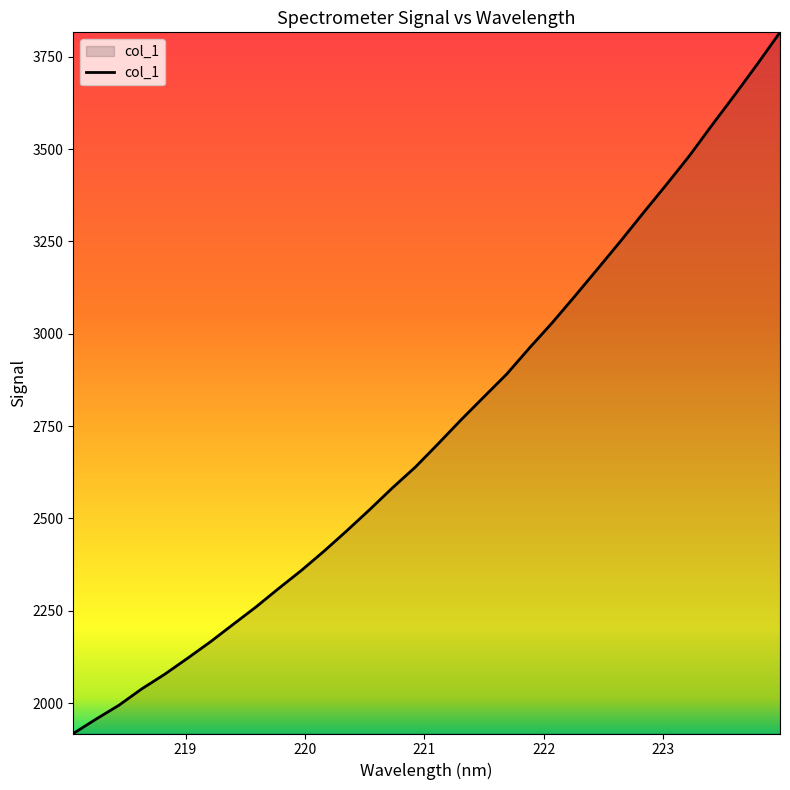

True or false: there are more than 2 points higher than both neighbors.

False